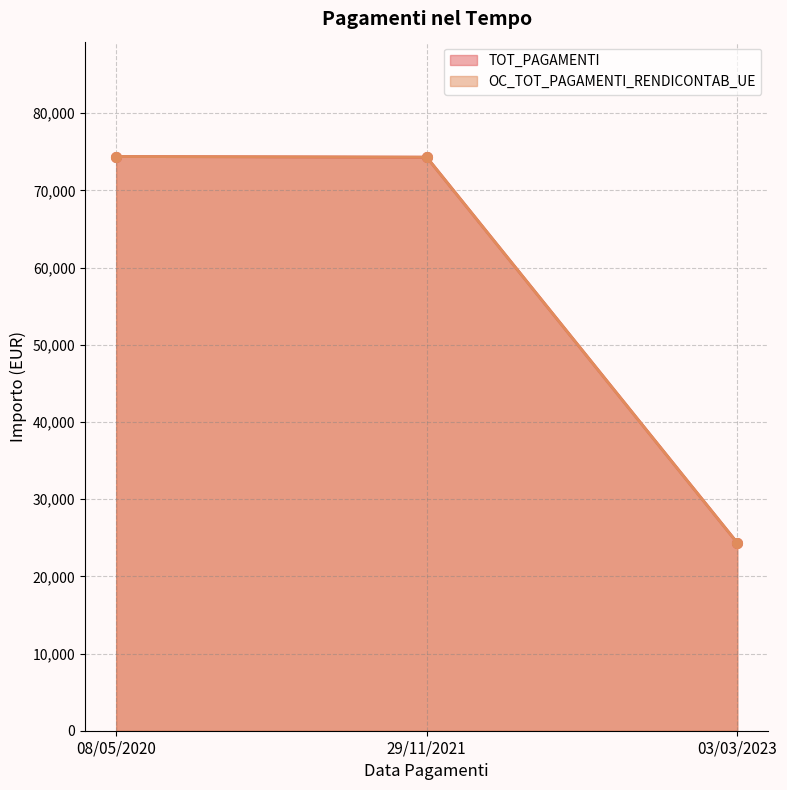

Rank the series at 29/11/2021 from lowest to highest value.

TOT_PAGAMENTI, OC_TOT_PAGAMENTI_RENDICONTAB_UE